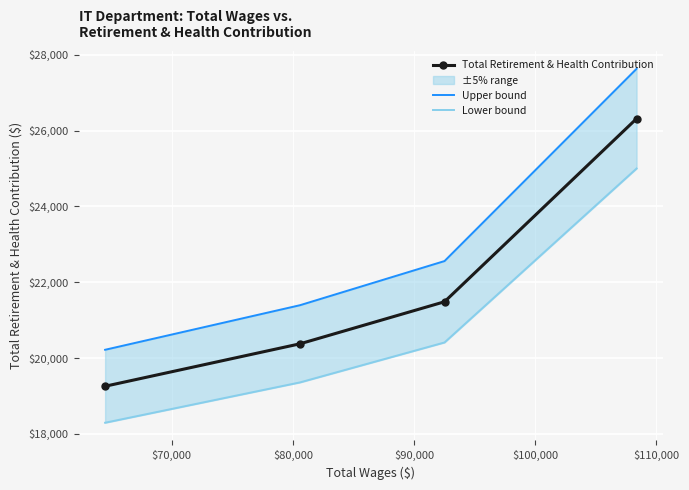

What is the value of the Total Retirement & Health Contribution point at the 1st from the left?

19254